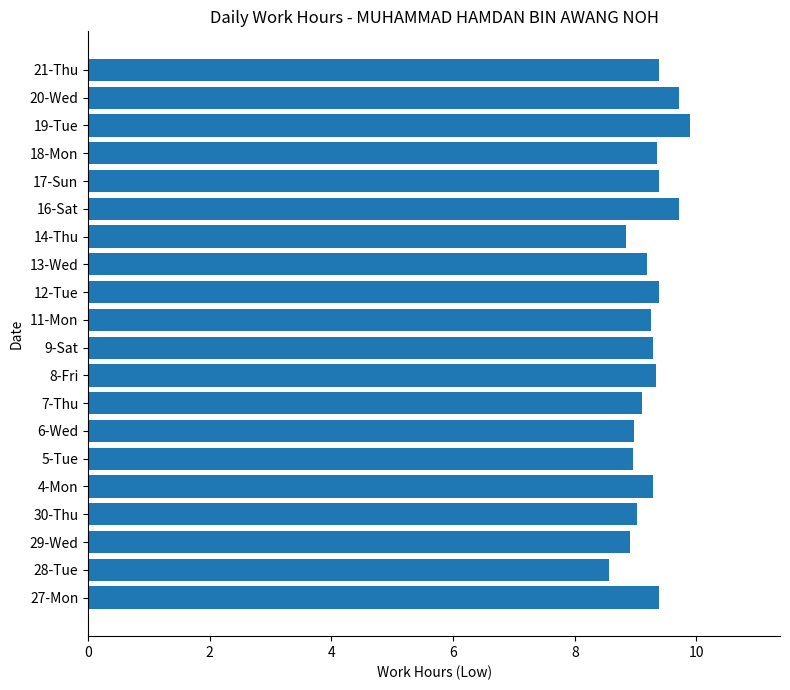

What is the smallest value displayed?

8.6